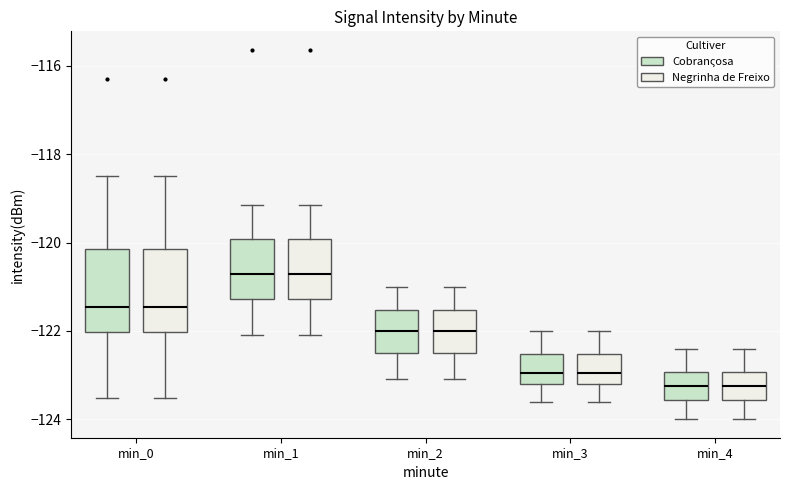

Reading left to right, read every box against the y-axis: the position of its median line, the range the box covers, and the ends of its whiskers. The values are not printed on the chart, so give them approximately, as read against the axis.

min_0 (Cobranςosa): median -121.4, box -122.0 to -120.2, whiskers -123.6 to -118.4
min_0 (Negrinha de Freixo): median -121.4, box -122.0 to -120.2, whiskers -123.6 to -118.4
min_1 (Cobranςosa): median -120.8, box -121.2 to -120.0, whiskers -122.0 to -119.2
min_1 (Negrinha de Freixo): median -120.8, box -121.2 to -120.0, whiskers -122.0 to -119.2
min_2 (Cobranςosa): median -122.0, box -122.4 to -121.6, whiskers -123.0 to -121.0
min_2 (Negrinha de Freixo): median -122.0, box -122.4 to -121.6, whiskers -123.0 to -121.0
min_3 (Cobranςosa): median -123.0, box -123.2 to -122.6, whiskers -123.6 to -122.0
min_3 (Negrinha de Freixo): median -123.0, box -123.2 to -122.6, whiskers -123.6 to -122.0
min_4 (Cobranςosa): median -123.2, box -123.6 to -123.0, whiskers -124.0 to -122.4
min_4 (Negrinha de Freixo): median -123.2, box -123.6 to -123.0, whiskers -124.0 to -122.4